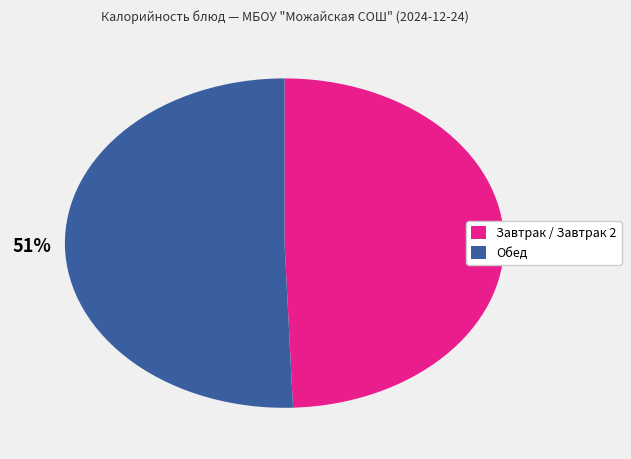

To the nearest percent, what is the average slice percentage?

50%